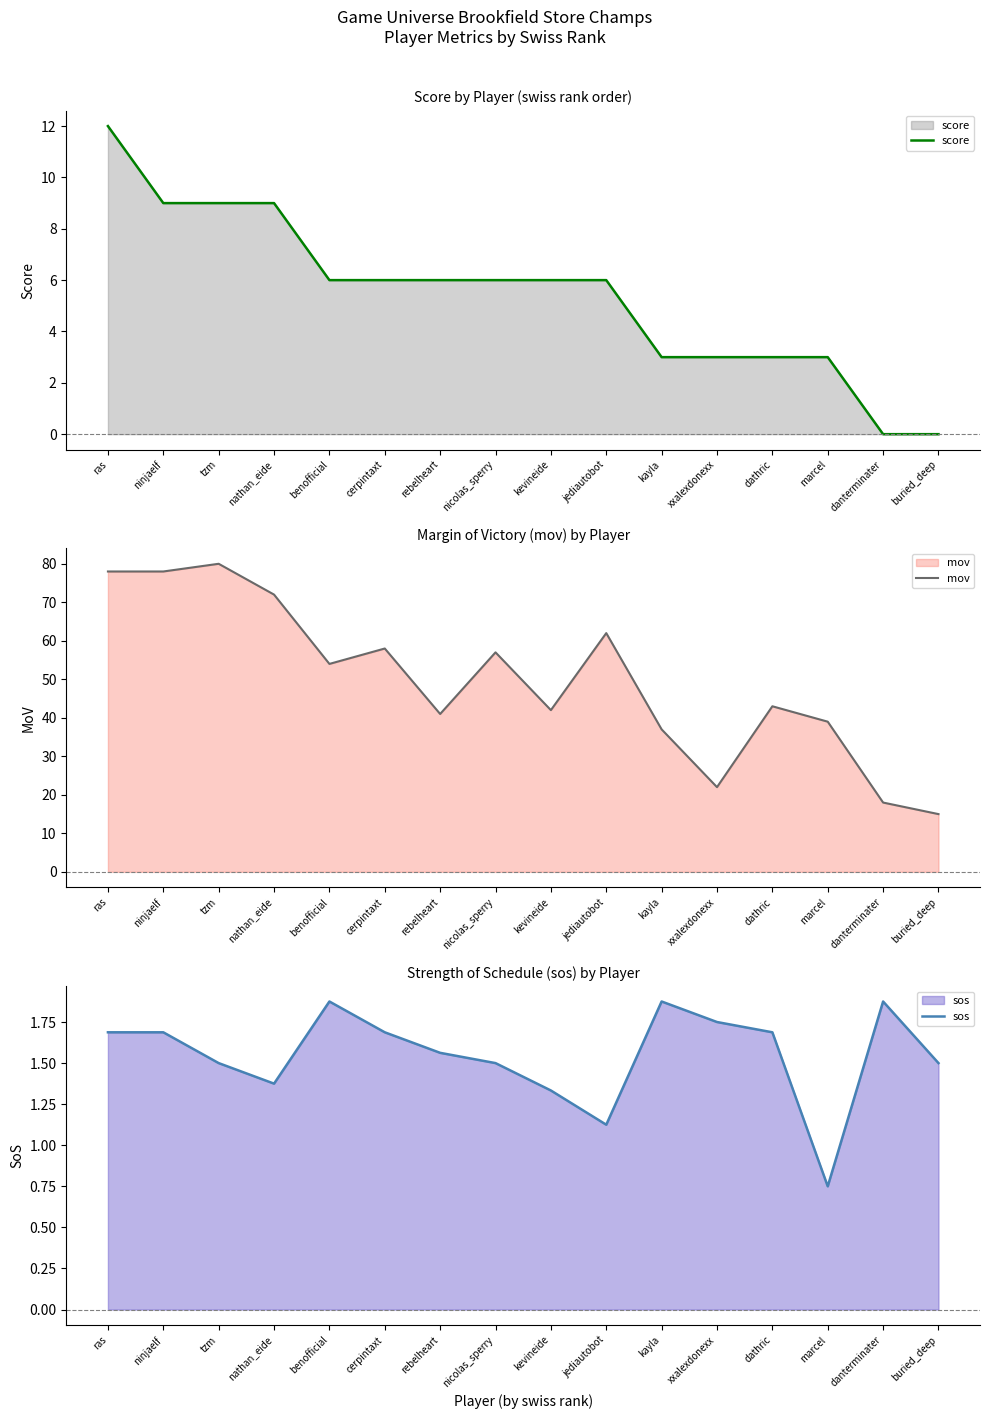

Rank the categories by sos value from highest to lowest.

benofficial, kayla, danterminater, xxalexdonexx, ras, ninjaelf, cerpintaxt, dathric, rebelheart, tzm, nicolas_sperry, buried_deep, nathan_eide, kevineide, jediautobot, marcel